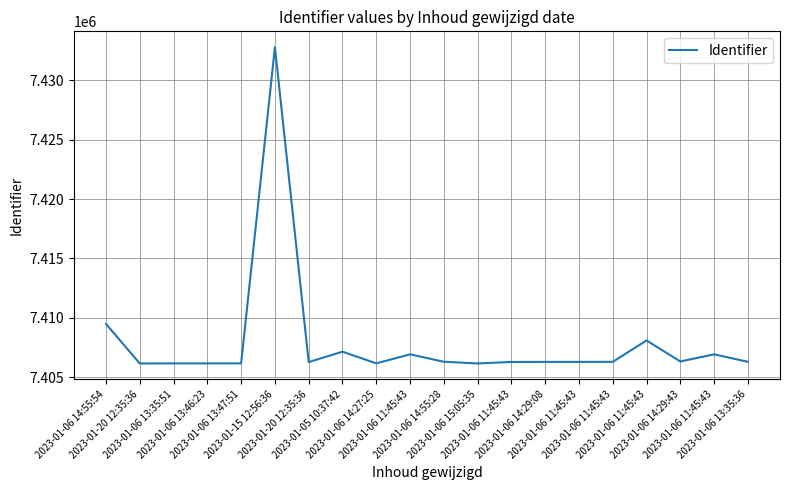

What is the difference between the values at 2023-01-06 13:35:51 and 2023-01-20 12:35:36?

111